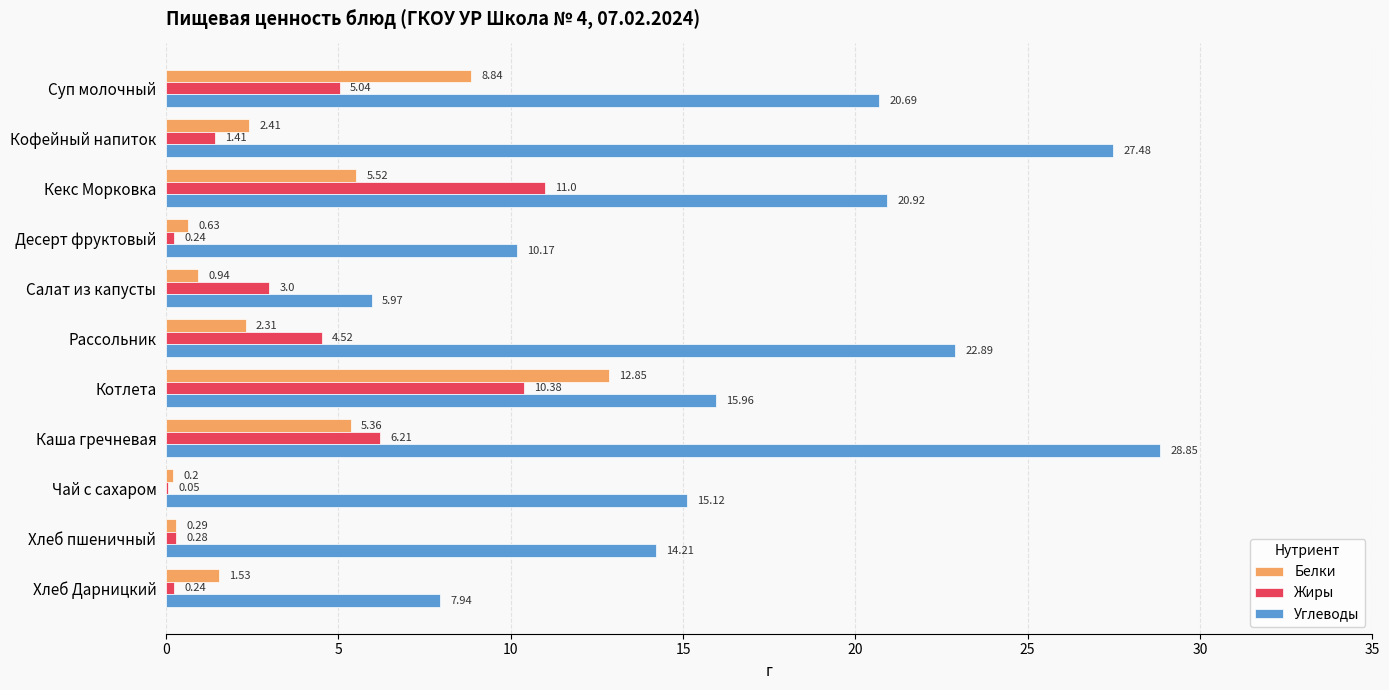

At which category is the sum across all series the highest?

Каша гречневая